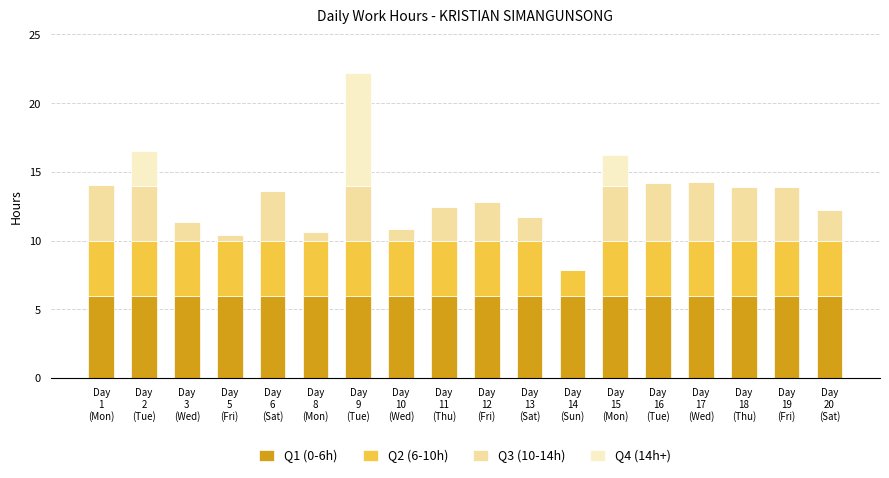

What is the sum of all Q1 (0-6h) values?

108.0